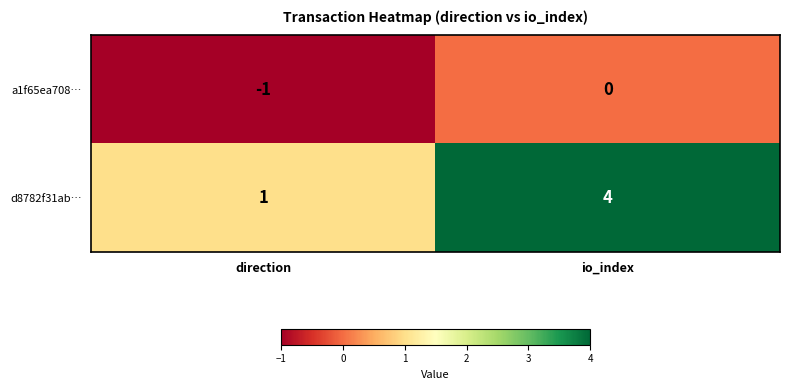

Rank the series by their average value, from lowest to highest.

a1f65ea708…, d8782f31ab…